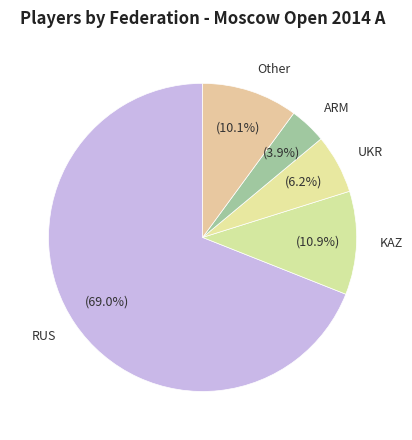

True or false: UKR accounts for 6% of the total.

True